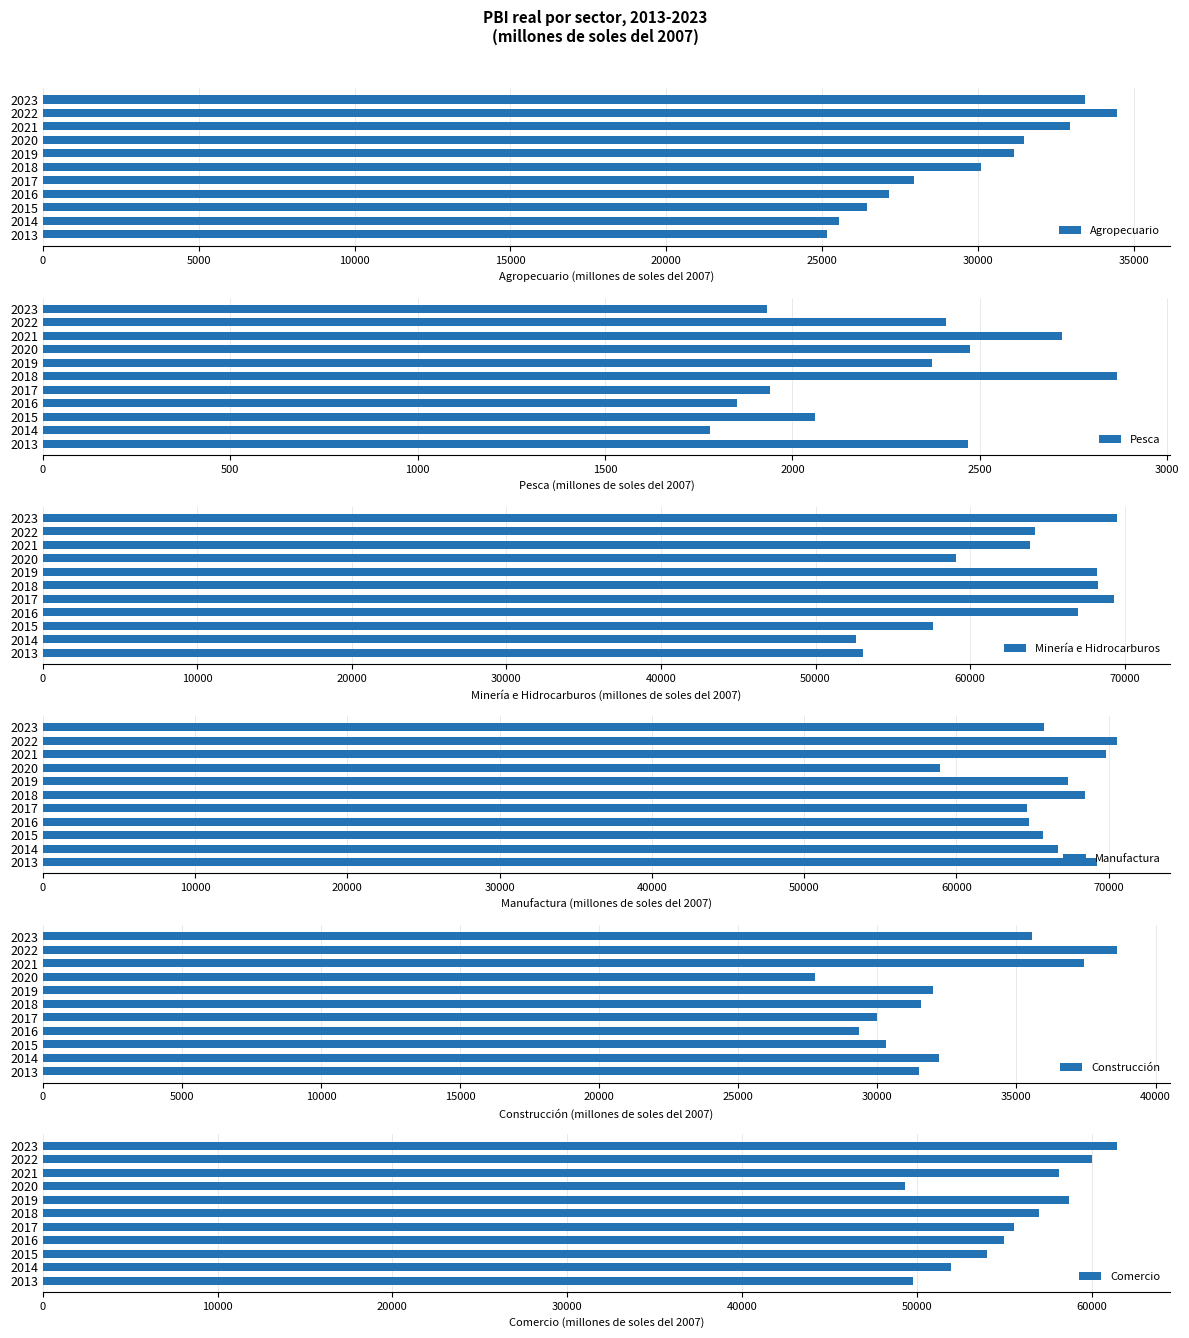

What is the value of the Manufactura bar at the 3rd from the left?

65703.1